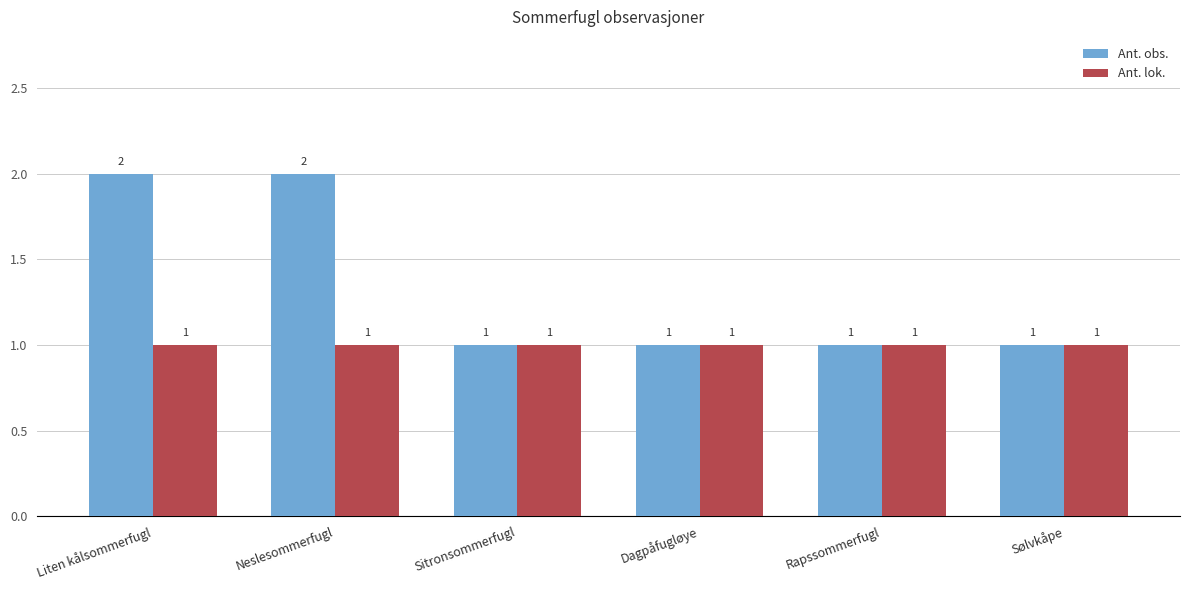

Rank the series at Liten kålsommerfugl from lowest to highest value.

Ant. lok., Ant. obs.